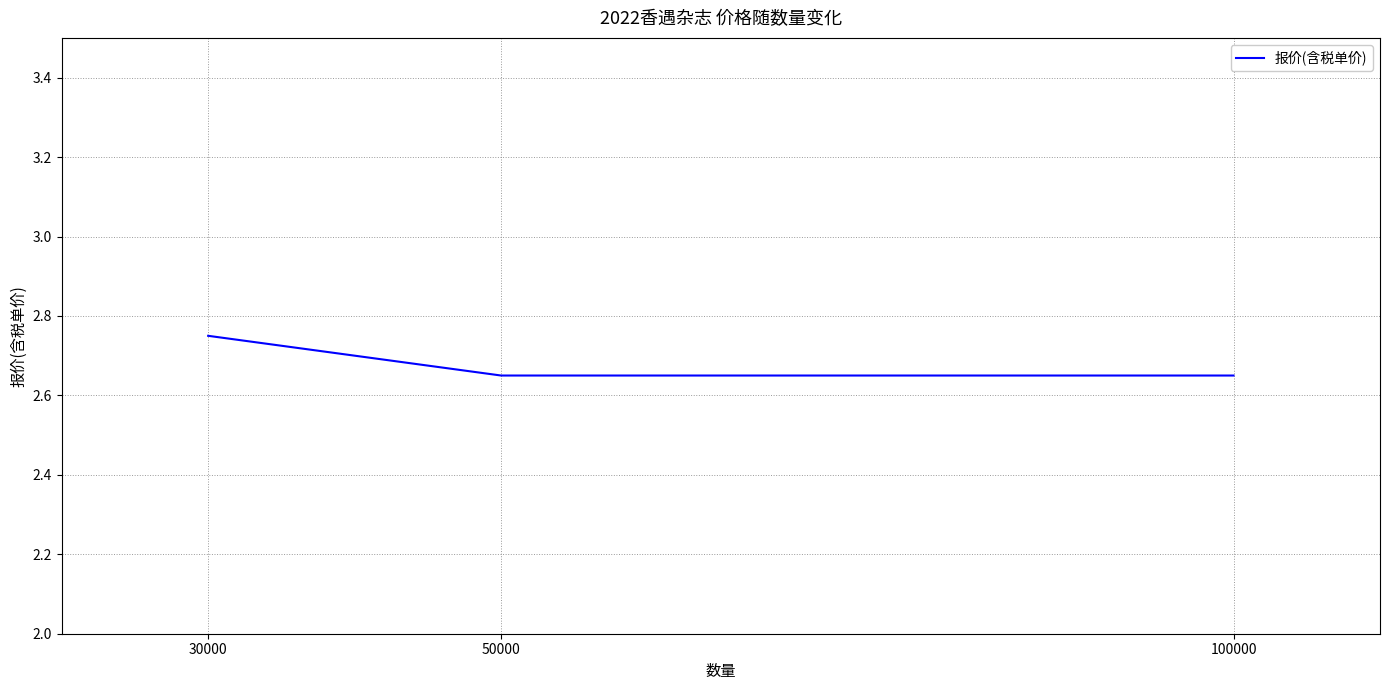

Which label corresponds to the largest value in the chart?

30000